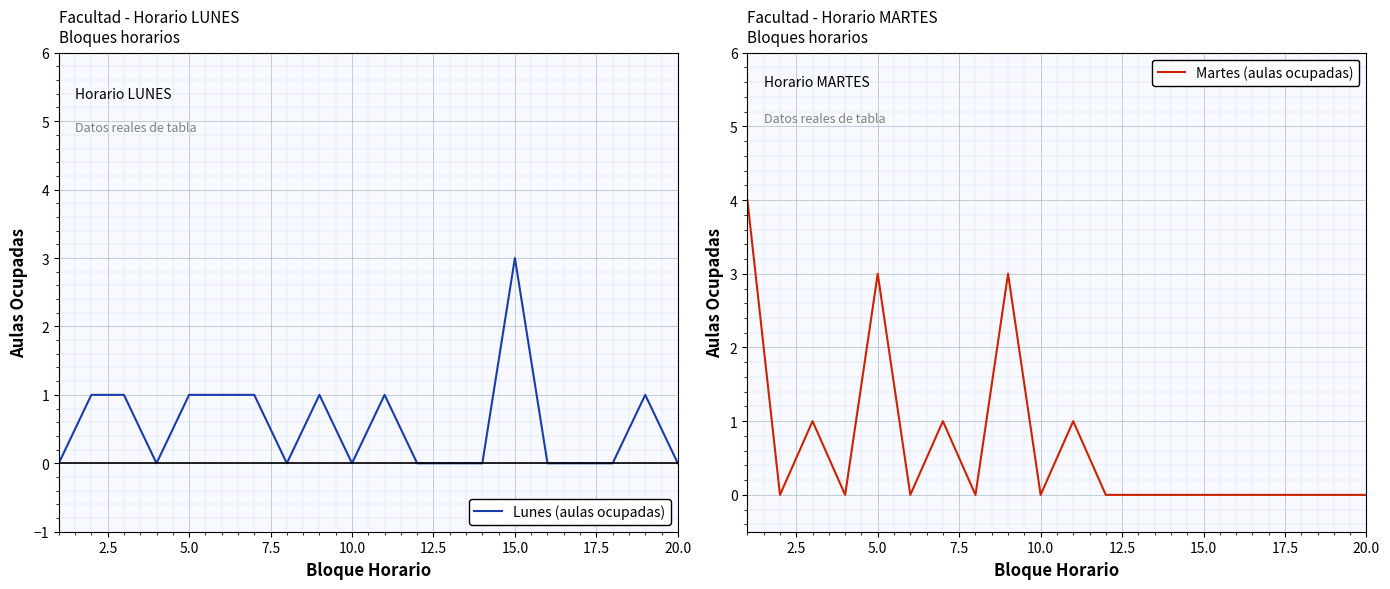

What is the highest value of the Martes (aulas ocupadas) series?

4